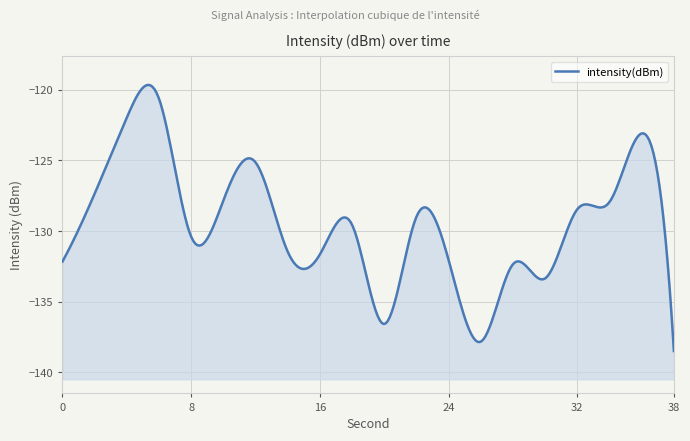

At which label is the value closest to -129?

22